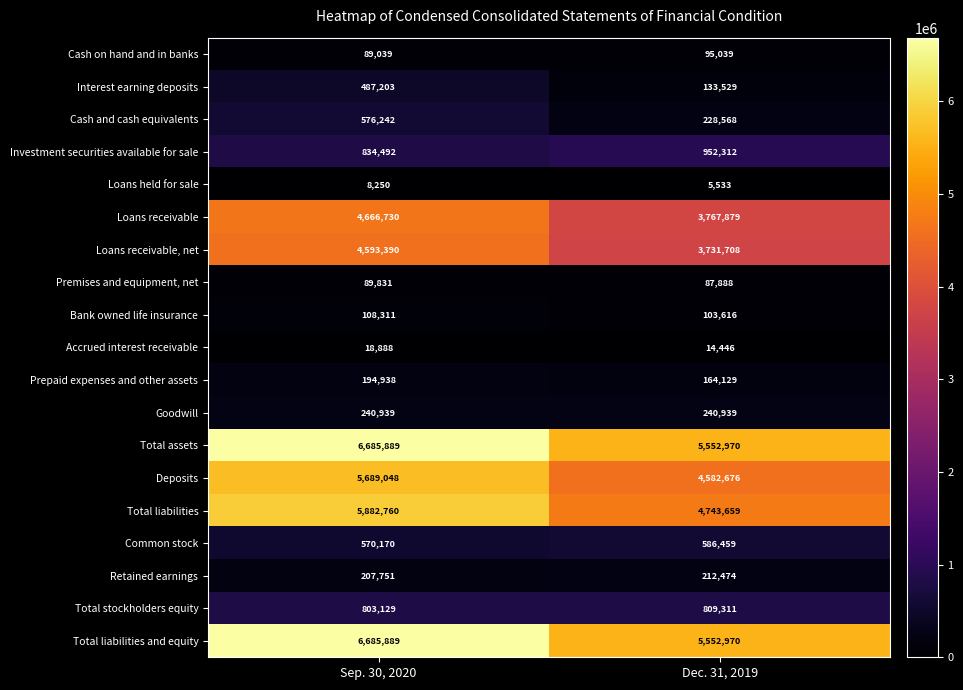

Which category has the highest value in the Cash and cash equivalents series?

Sep. 30, 2020